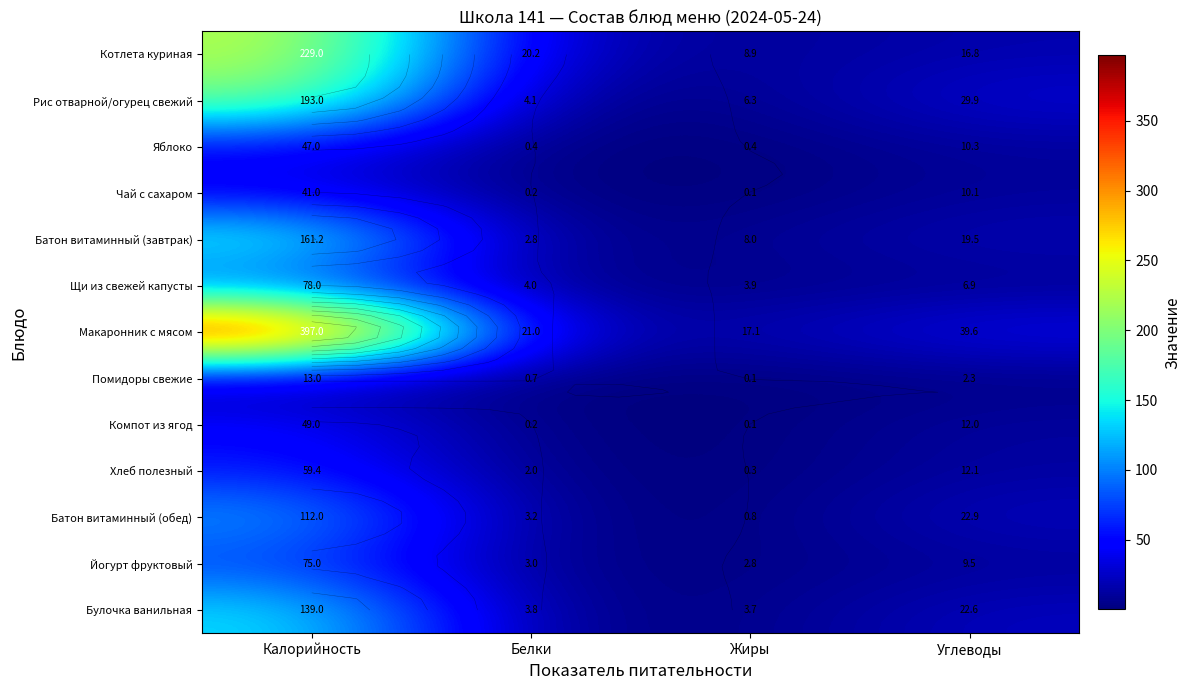

At Углеводы, list the series in order from largest to smallest.

Макаронник с мясом, Рис отварной/огурец свежий, Батон витаминный (обед), Булочка ванильная, Батон витаминный (завтрак), Котлета куриная, Хлеб полезный, Компот из ягод, Яблоко, Чай с сахаром, Йогурт фруктовый, Щи из свежей капусты, Помидоры свежие